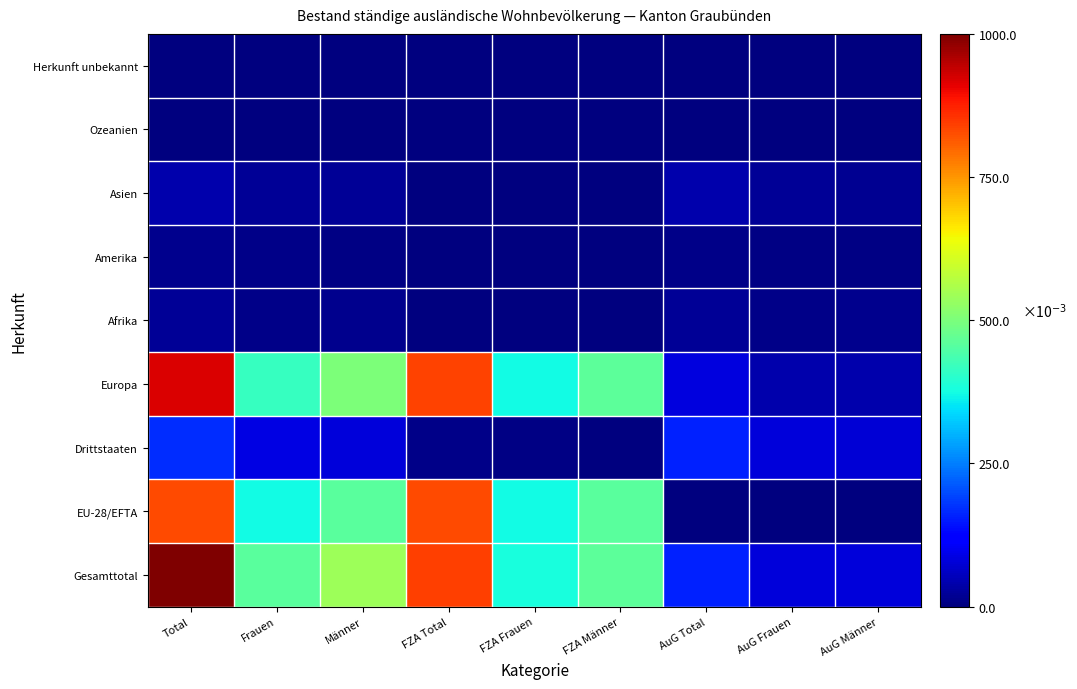

What is the spread (max minus min) of values at Männer?

0.5